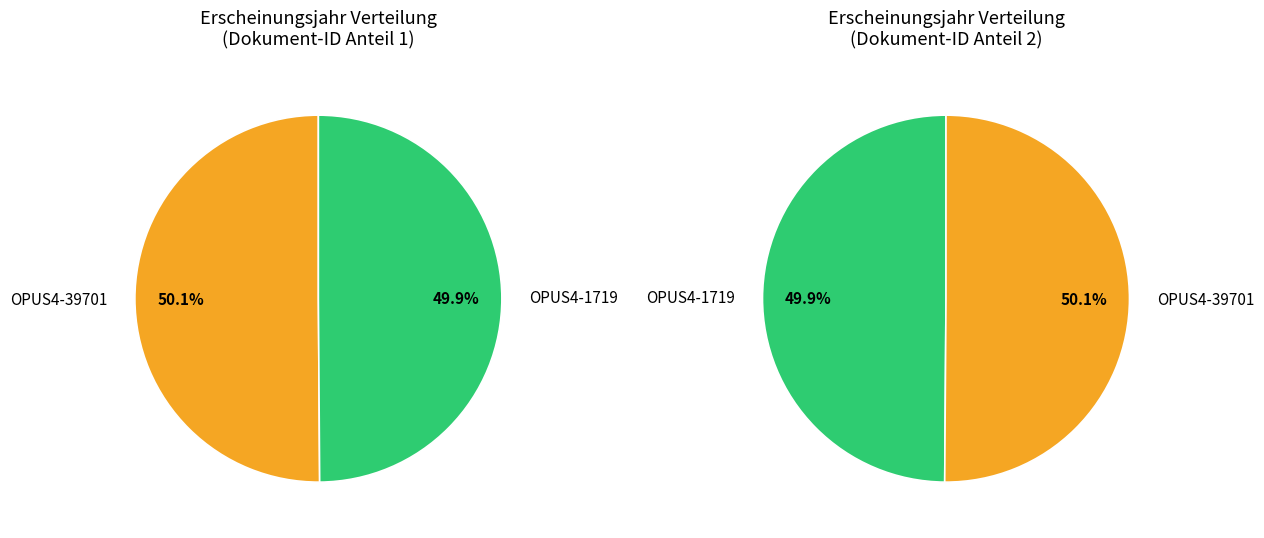

Count the number of slices in the pie.

2